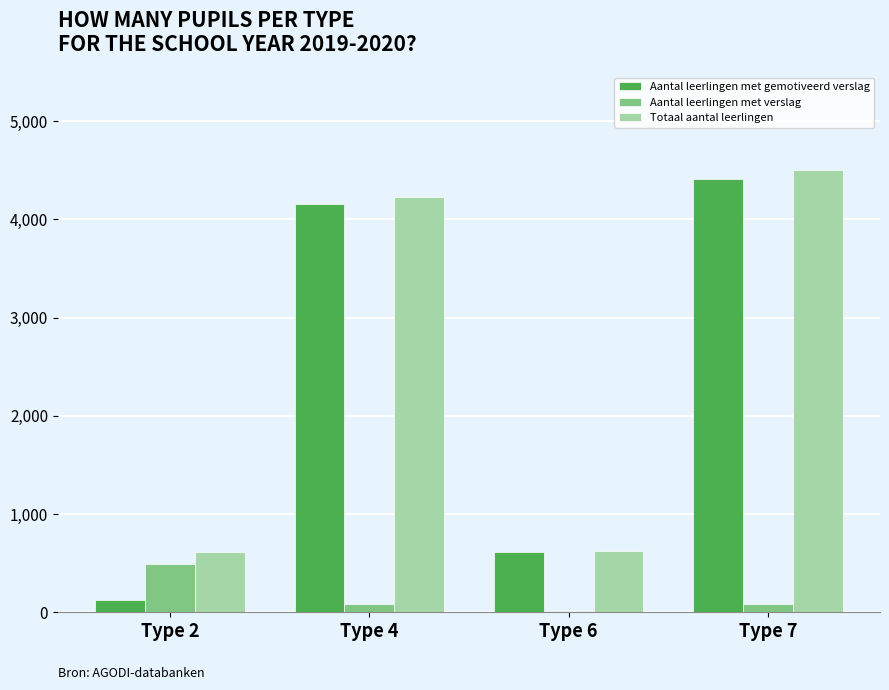

Where is Aantal leerlingen met gemotiveerd verslag nearest to the value 2268?

Type 6